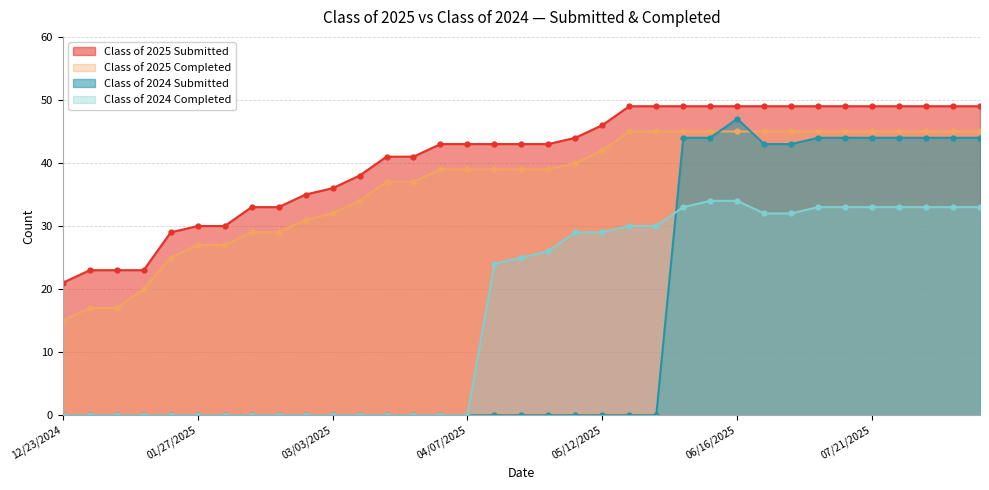

True or false: Class of 2024 Completed and Class of 2024 Submitted intersect in this chart.

True